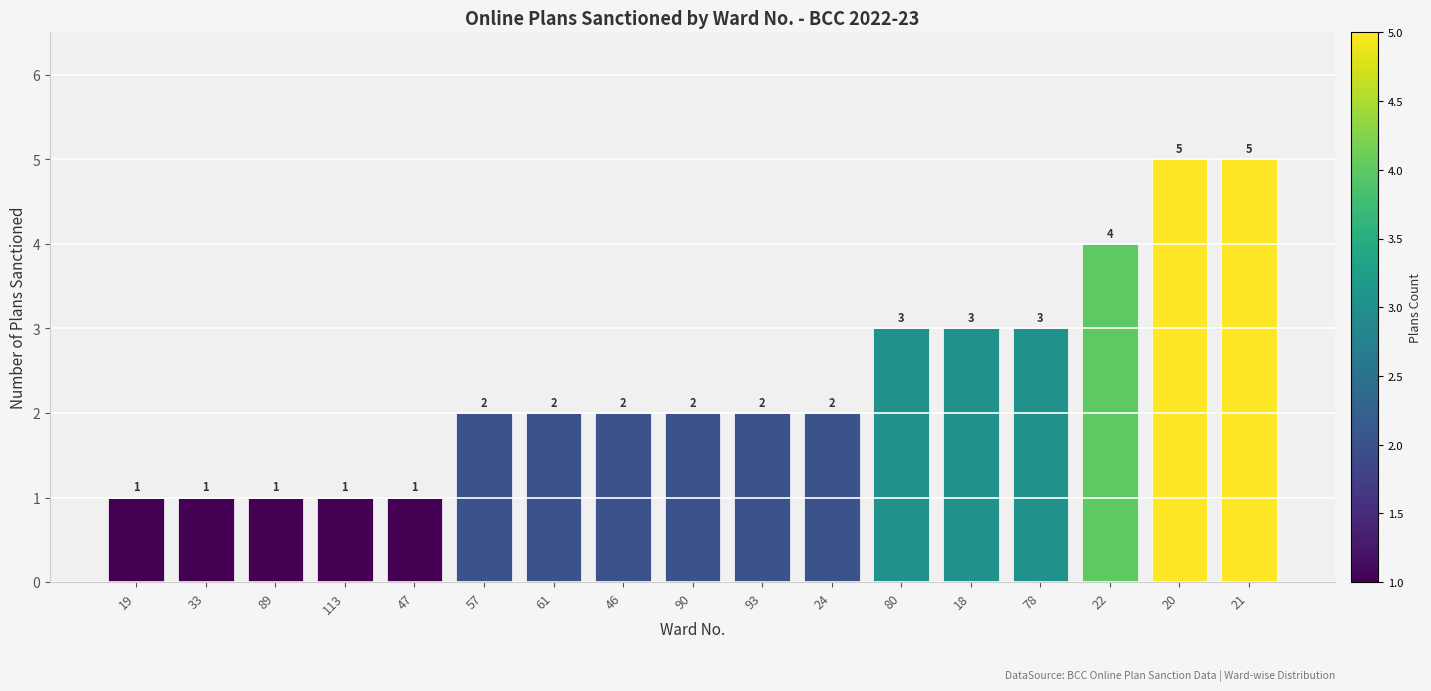

The value at 89 is 2. True or false?

False